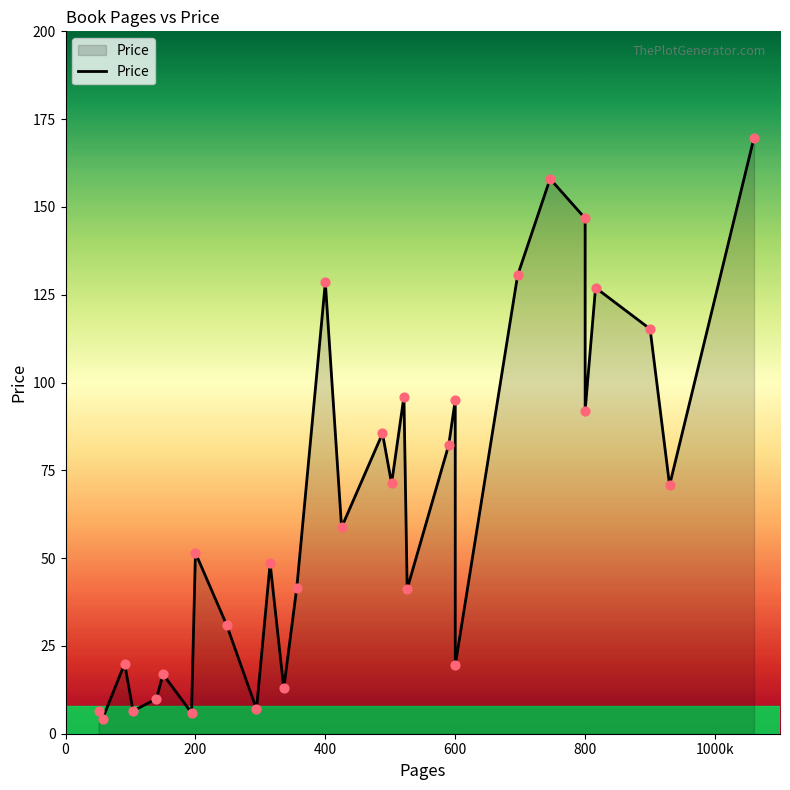

What is the change in value from 200 to 502?

+19.8